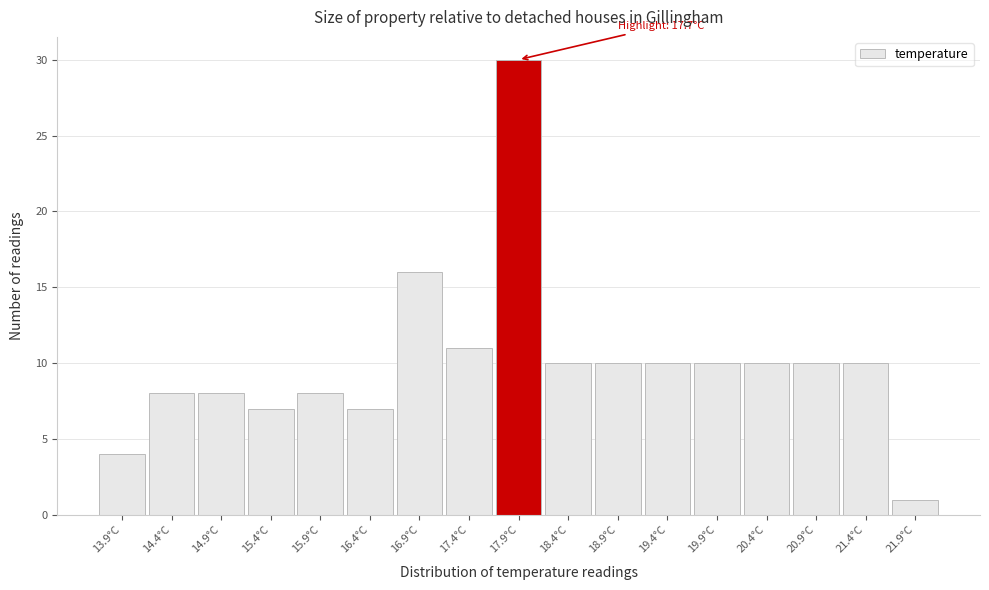

Over which range of the x-axis is the bar tallest?

17.65 to 18.15